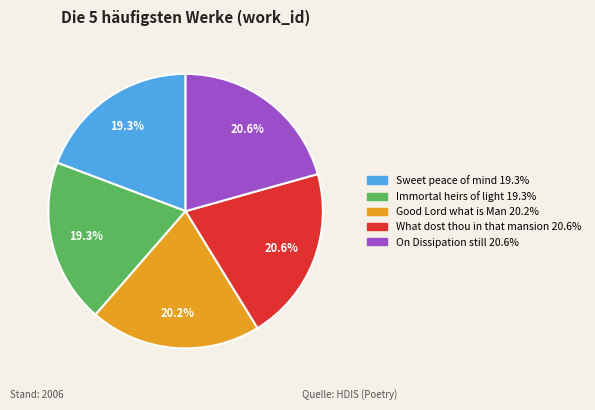

To the nearest percent, what is the difference between the largest and smallest slice percentages?

1%